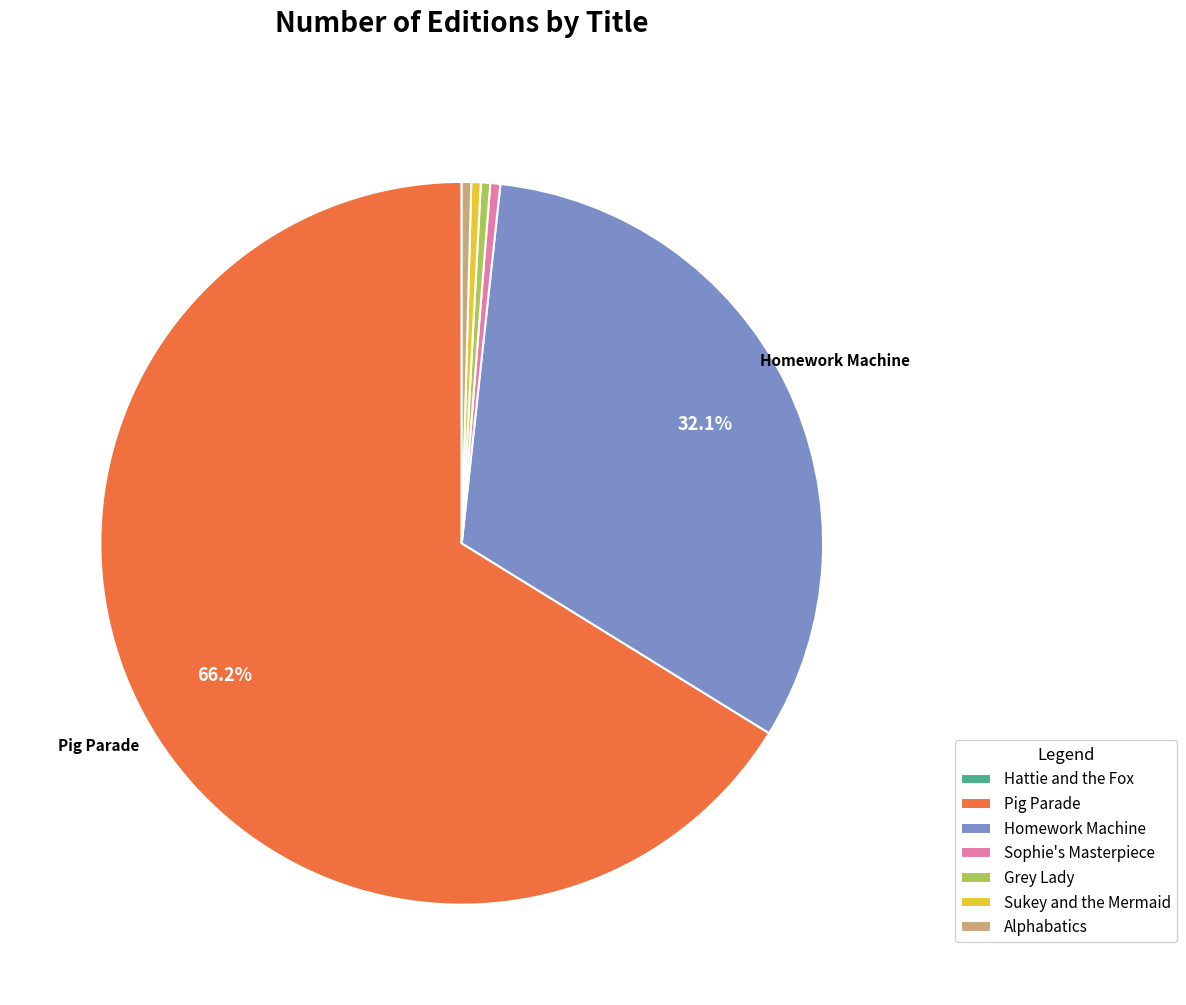

Do Homework Machine and Sukey and the Mermaid together represent more than half of the pie?

No